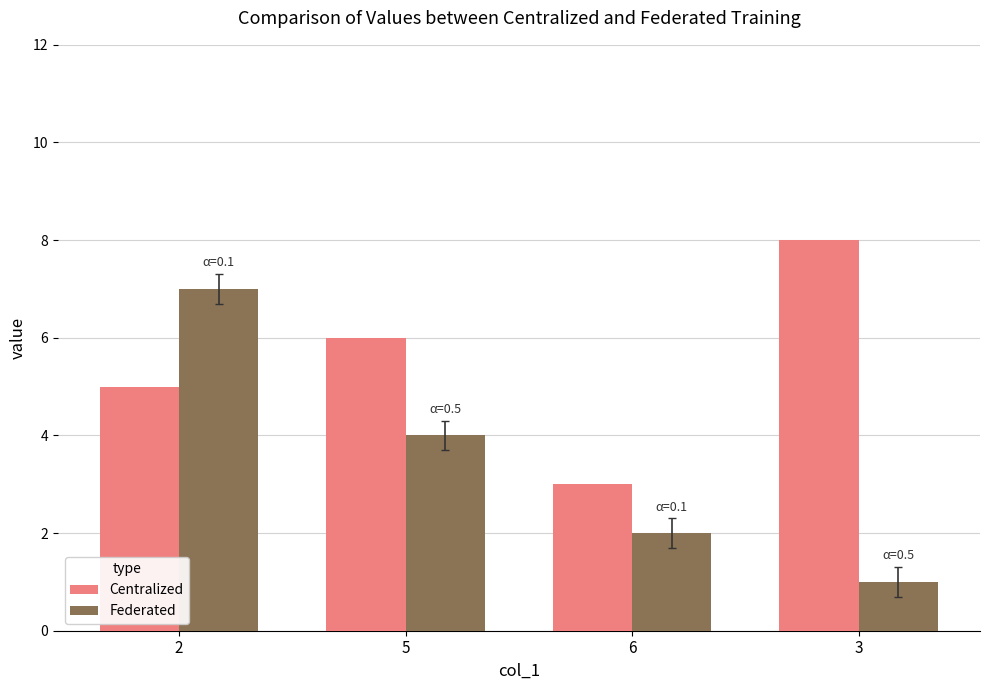

Rank the series at 5 from lowest to highest value.

Federated, Centralized